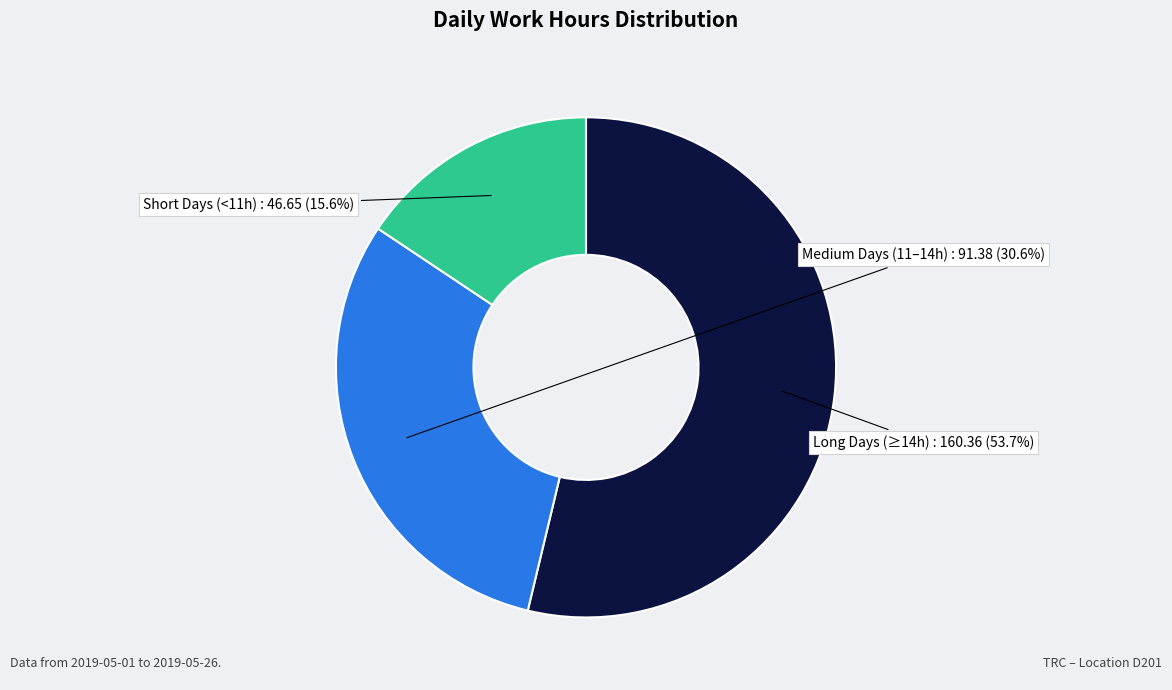

Is there any slice that represents more than half of the pie?

Yes